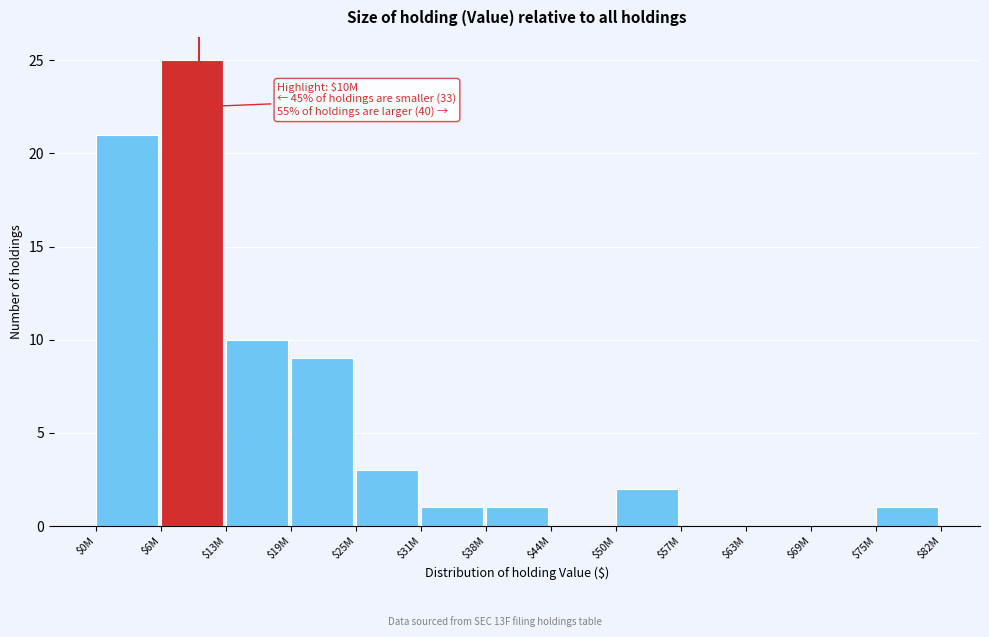

Which label corresponds to the largest value in the chart?

$6M